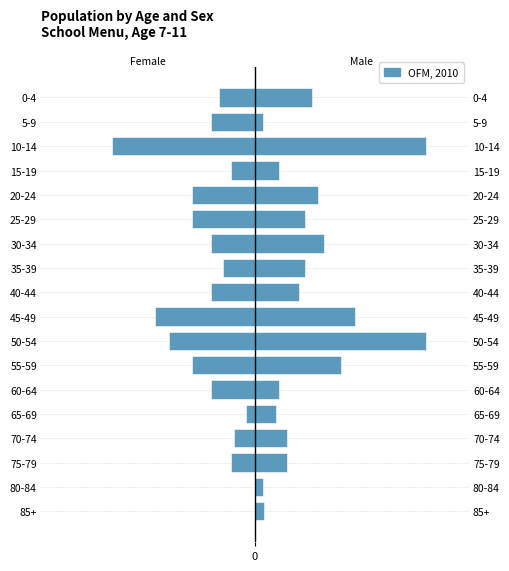

Does the chart contain any negative values?

Yes